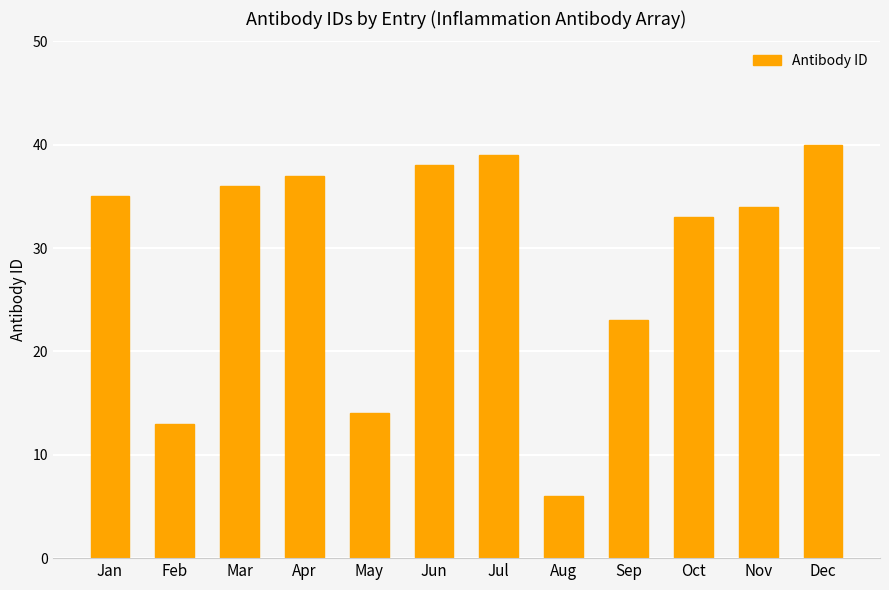

What is the approximate value at Aug, to the nearest 10?

10